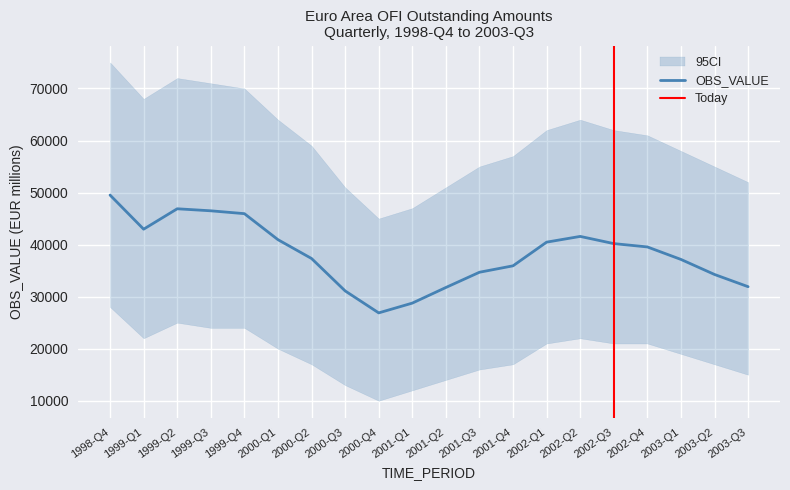

True or false: the data shows 31758.6 at 2001-Q2.

True